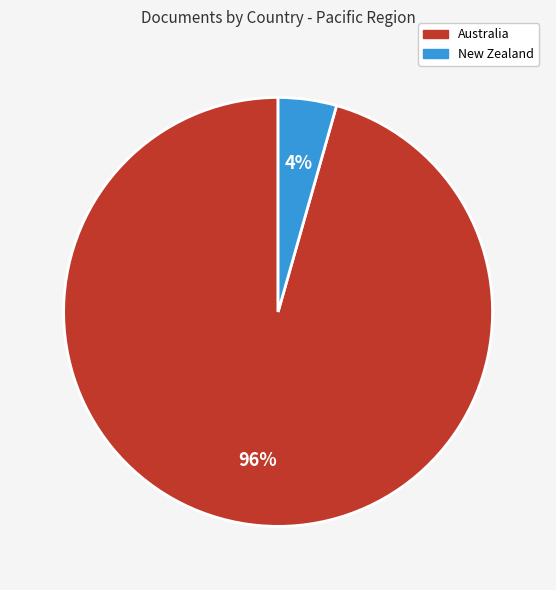

Is it true that Australia is 96% of the pie?

True